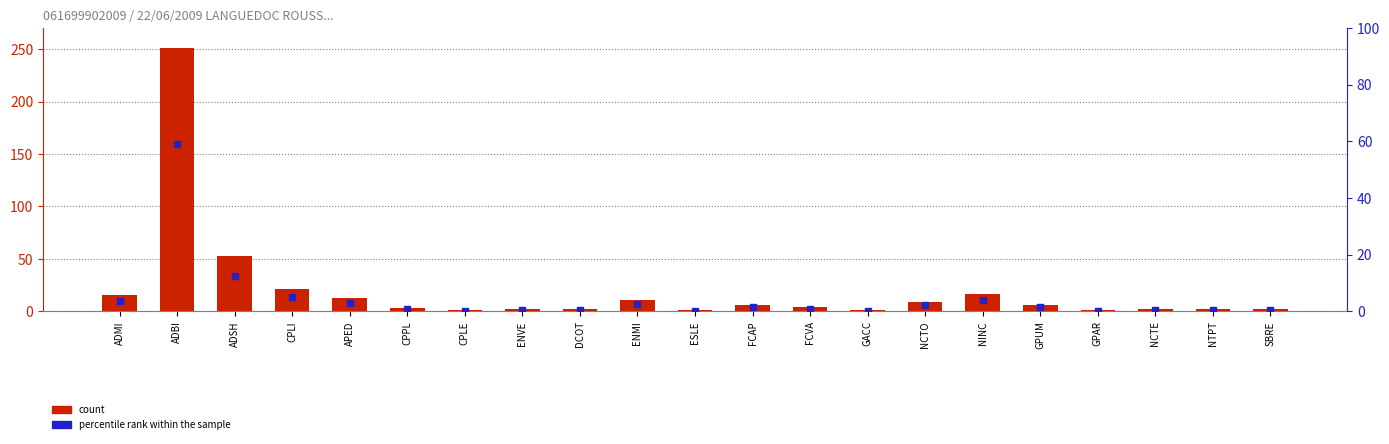

Which series has the widest spread of Y values?

count